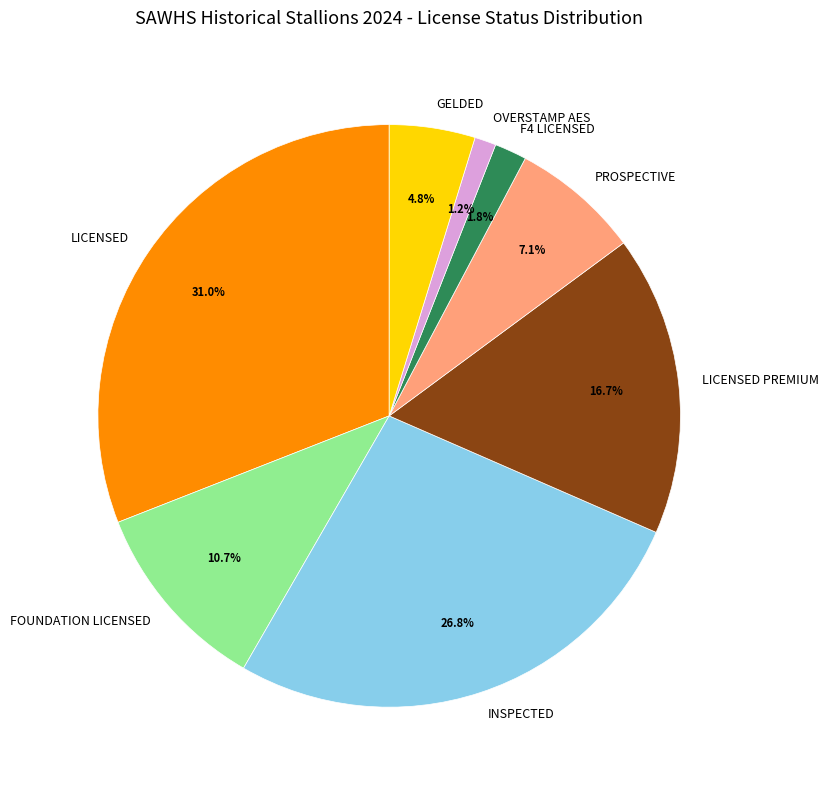

What percentage is the INSPECTED slice, to the nearest percent?

27%